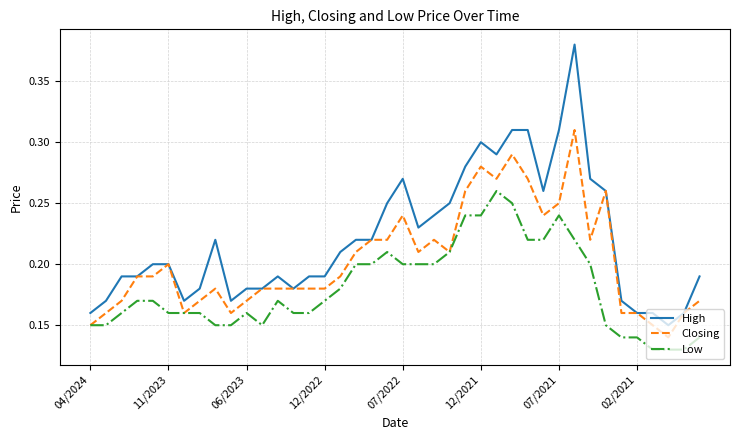

List the series in order of their overall mean, lowest first.

Low, Closing, High